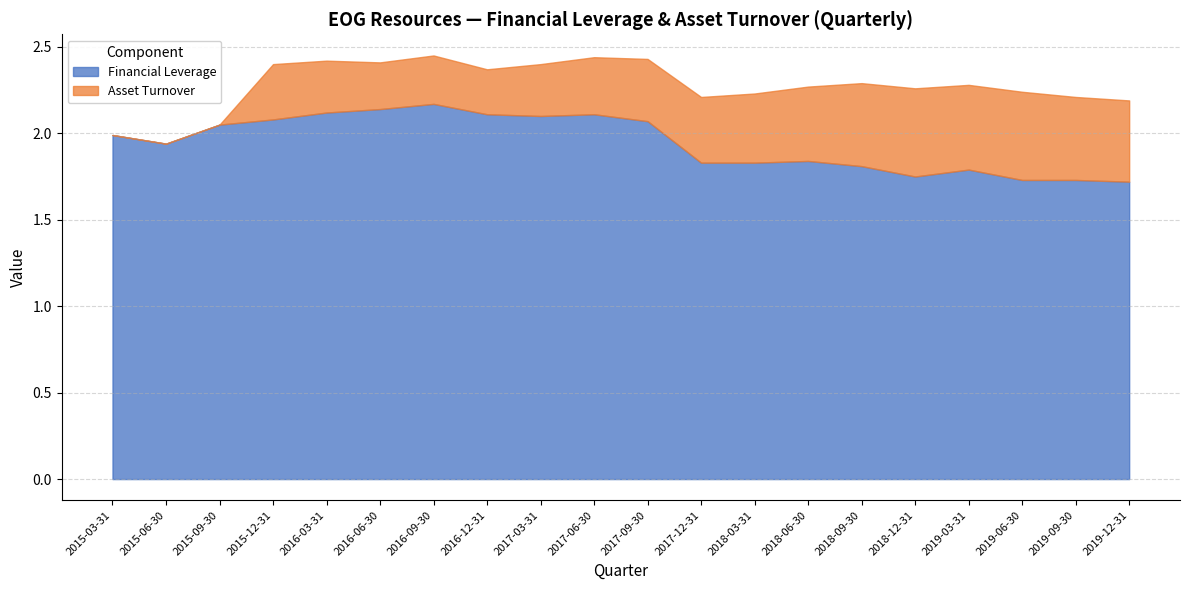

True or false: Financial Leverage and Asset Turnover cross at least once.

False